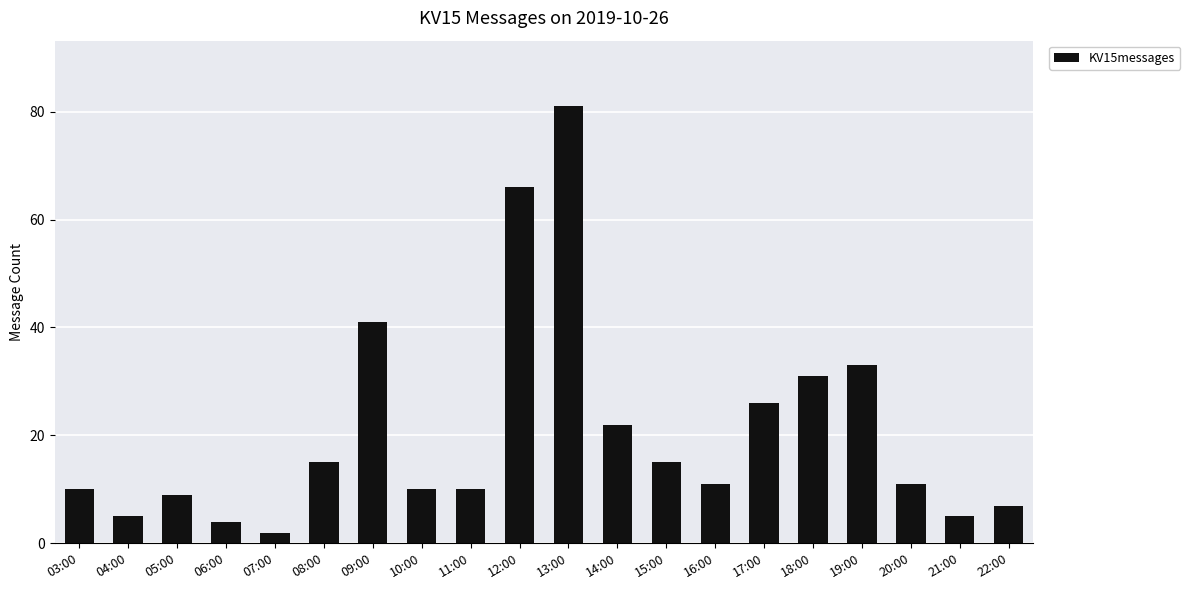

What position from the right is 05:00?

18